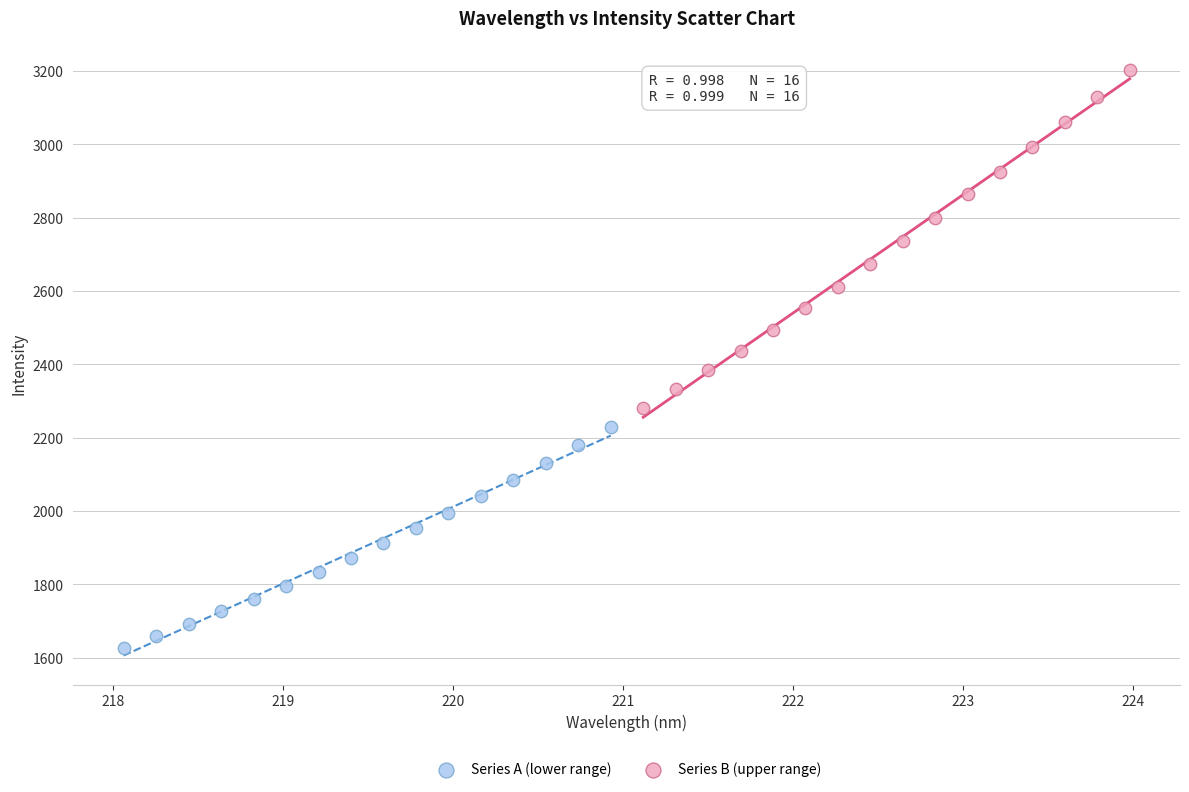

Which series contains the highest Y value?

Series B (upper range)